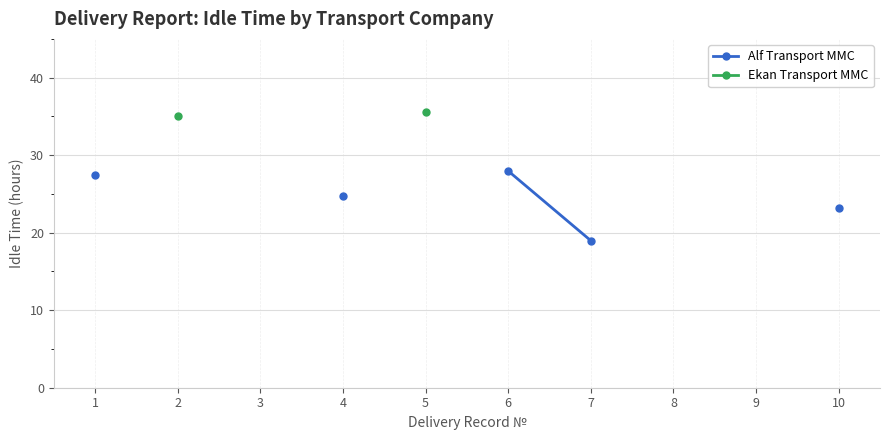

What are all the series names shown in the legend?

Alf Transport MMC, Ekan Transport MMC